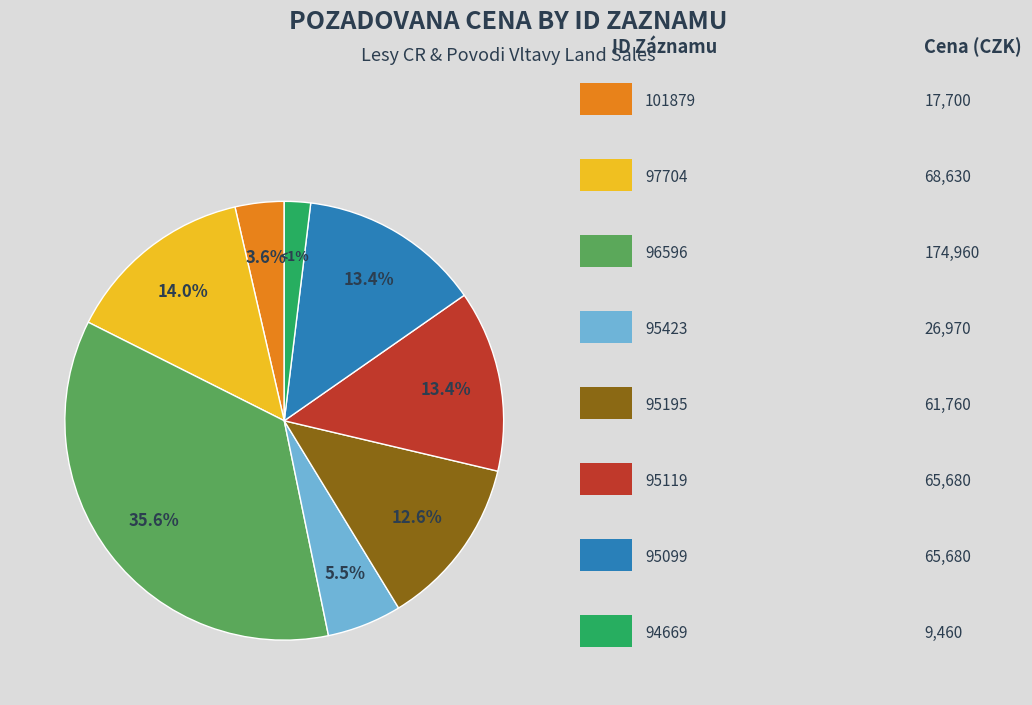

To the nearest percent, what percentage of the pie is 96596?

36%